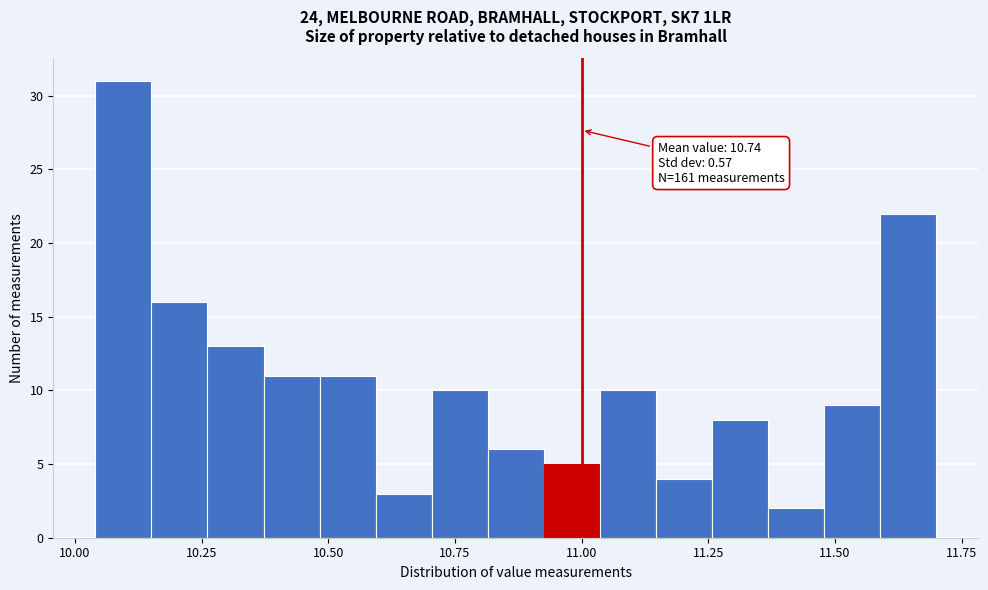

Read against the x-axis, roughly where is the centre of the tallest bar?

10.10